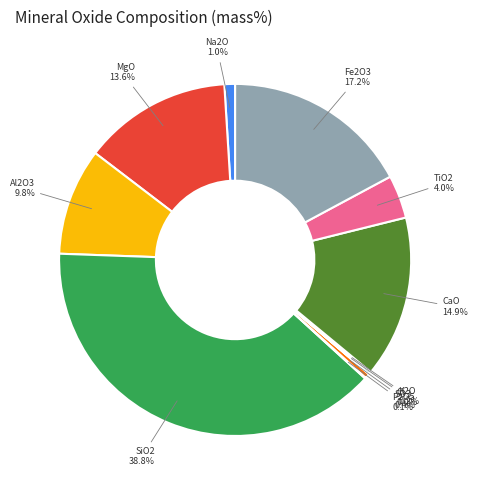

What portion of the pie excludes TiO2?

96.0%